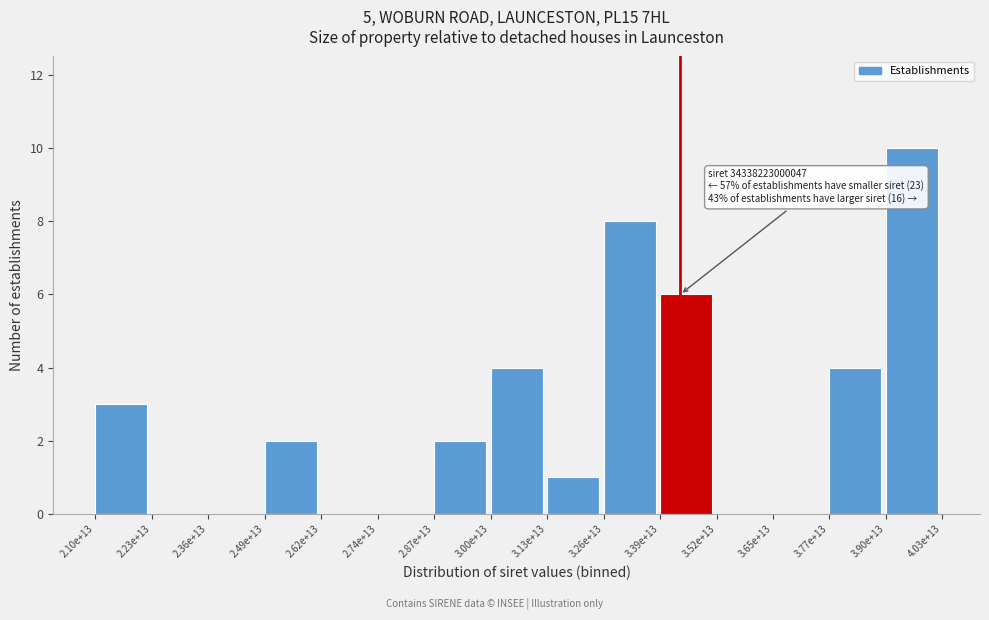

Reading right to left, transcribe all the data shown in this chart.

3.90e+13=10	3.77e+13=4	3.65e+13=0	3.52e+13=0	3.39e+13=6	3.26e+13=8	3.13e+13=1	3.00e+13=4	2.87e+13=2	2.74e+13=0	2.62e+13=0	2.49e+13=2	2.36e+13=0	2.23e+13=0	2.10e+13=3